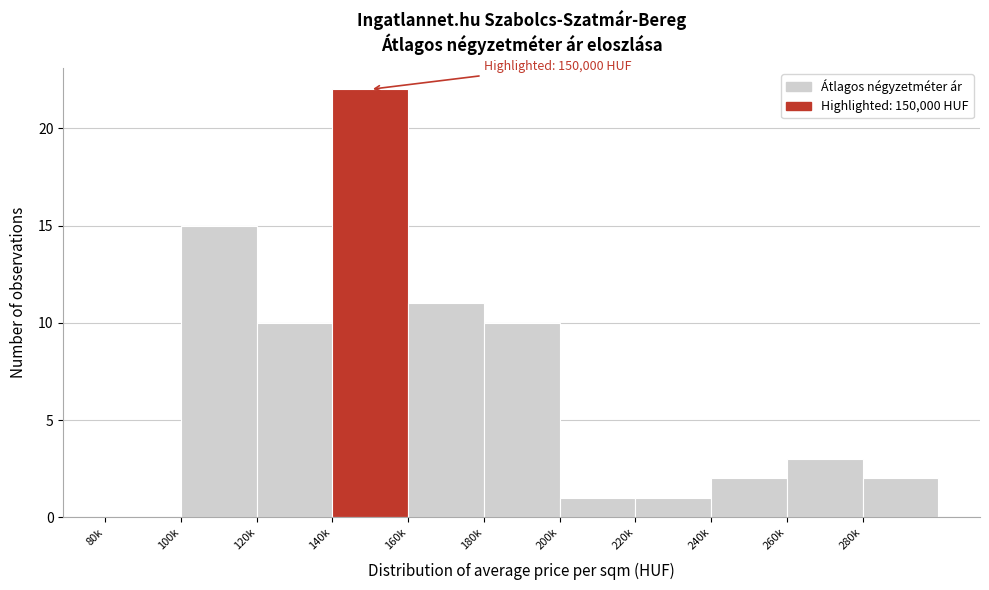

Reading left to right, what are all the values shown in this chart?

80k=0	100k=15	120k=10	140k=22	160k=11	180k=10	200k=1	220k=1	240k=2	260k=3	280k=2